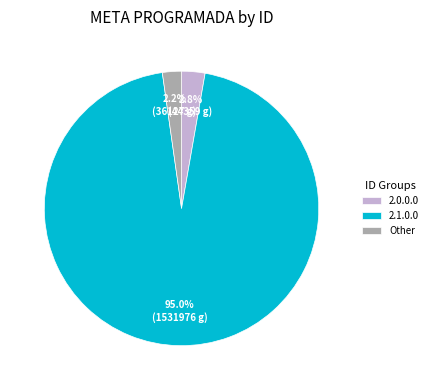

Which category accounts for the majority?

2.1.0.0